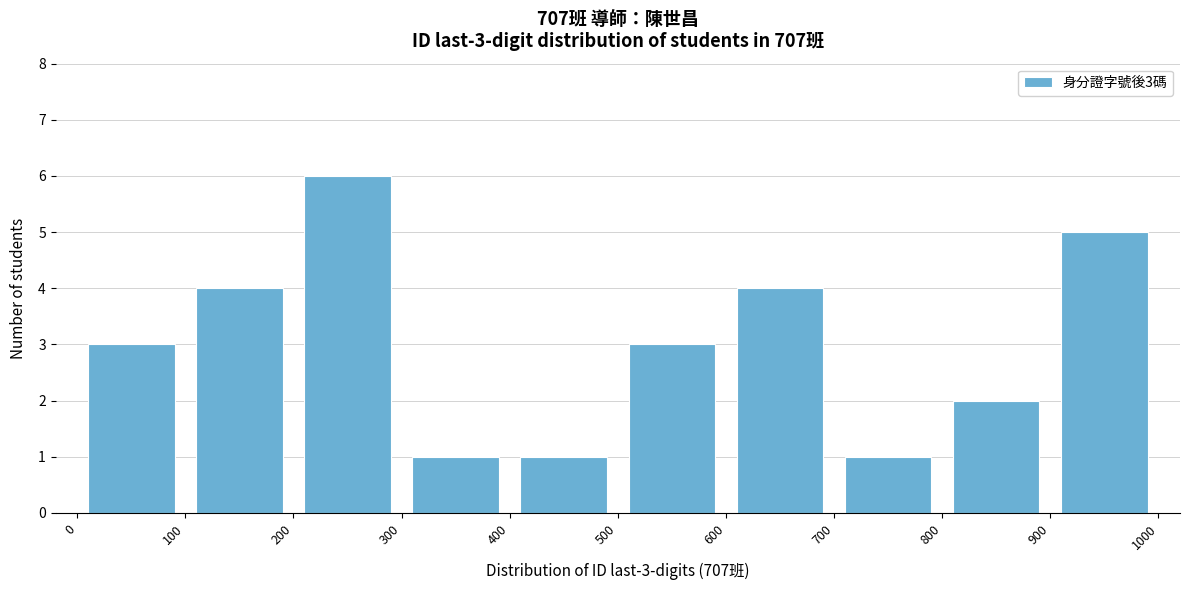

Over which range of the x-axis is the bar tallest?

200 to 300